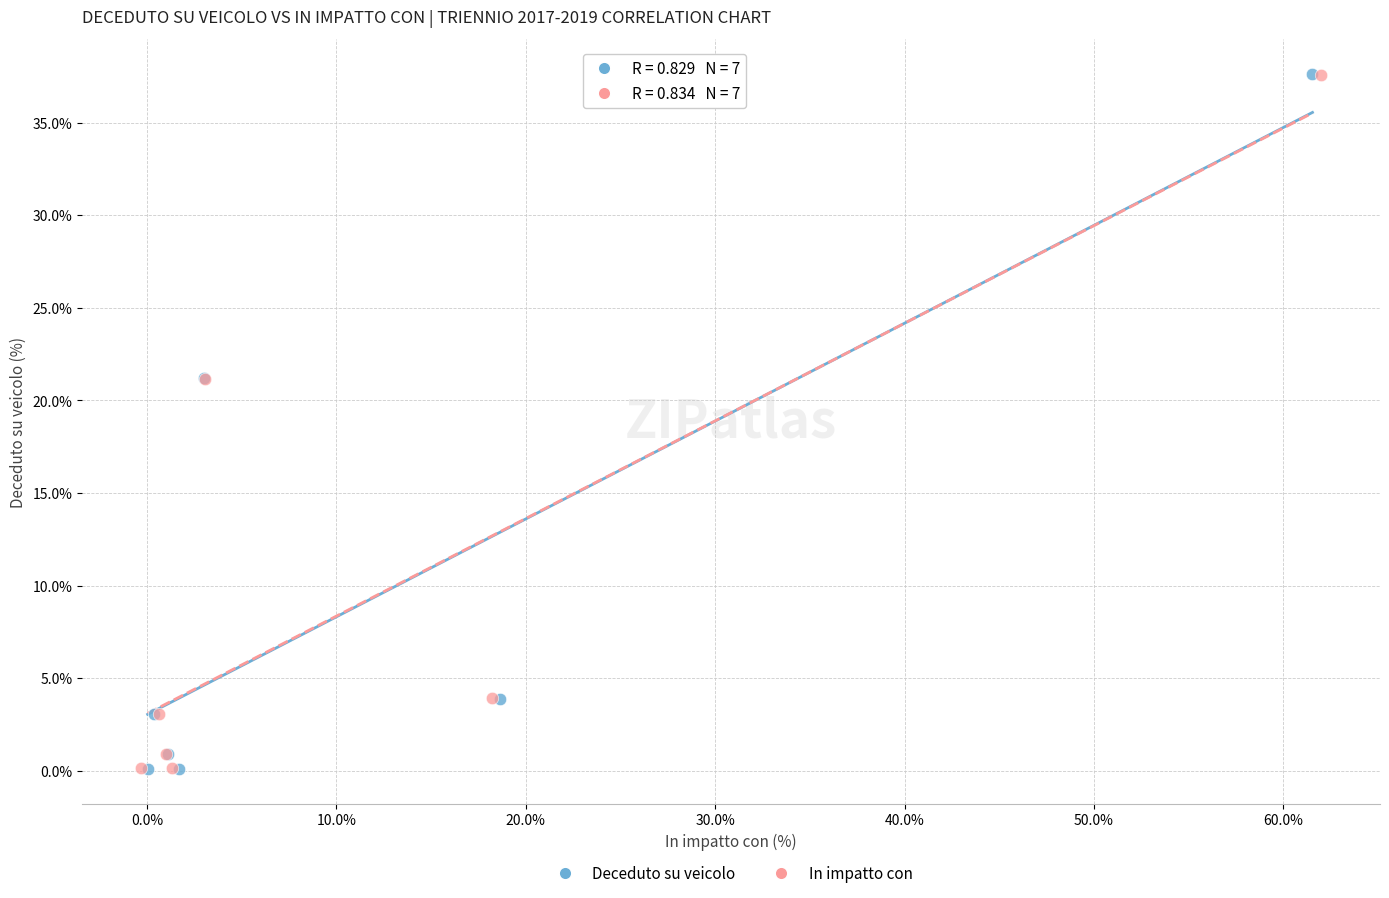

Which series has the largest Y range (max minus min)?

Deceduto su veicolo